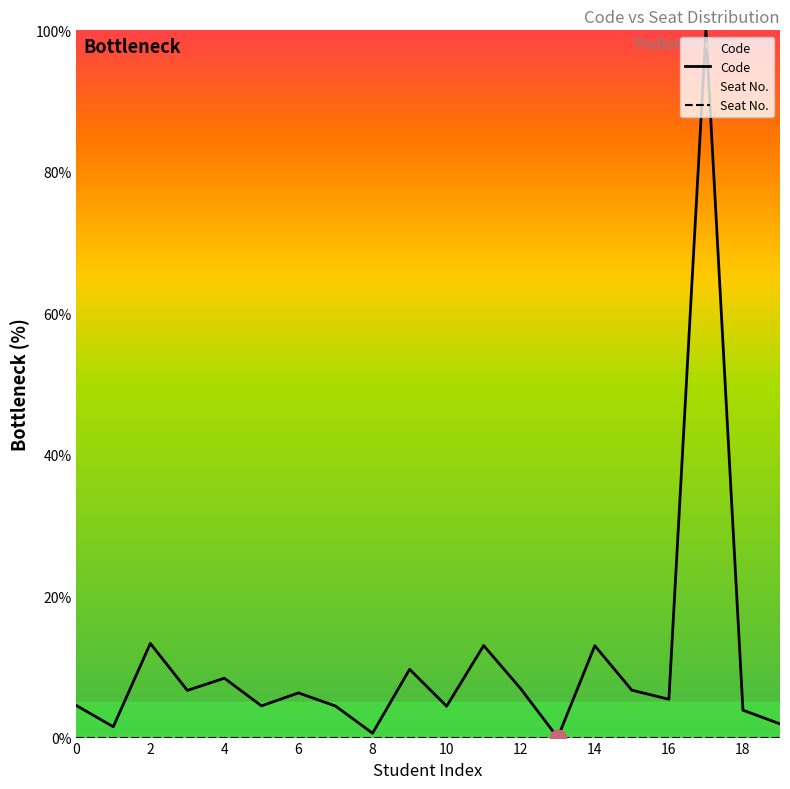

Is the value of Seat No. at 17 greater than the value of Code at 16?

No